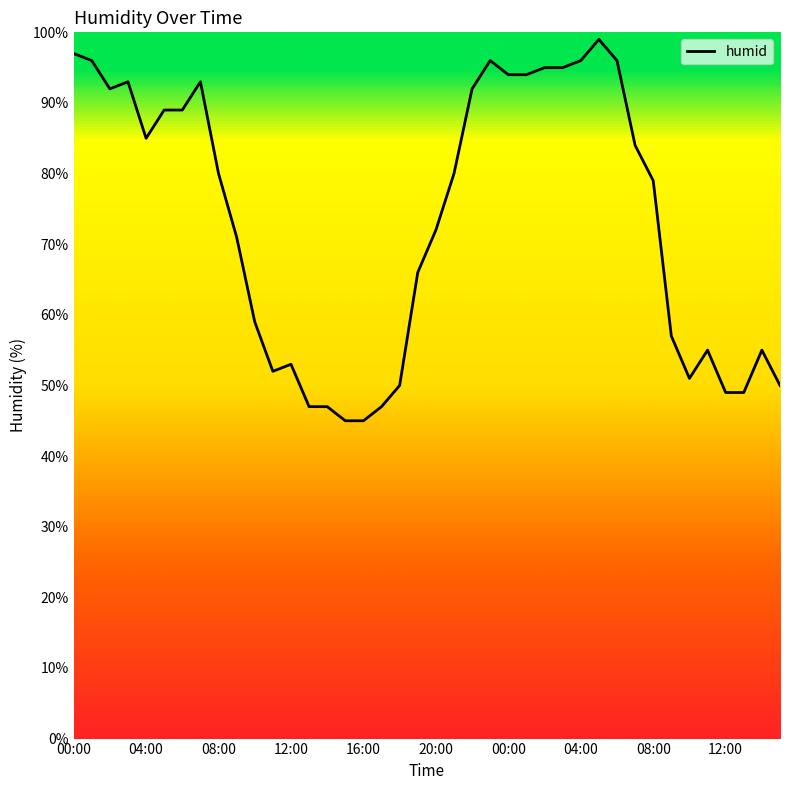

What is the difference between the maximum and minimum values?

54